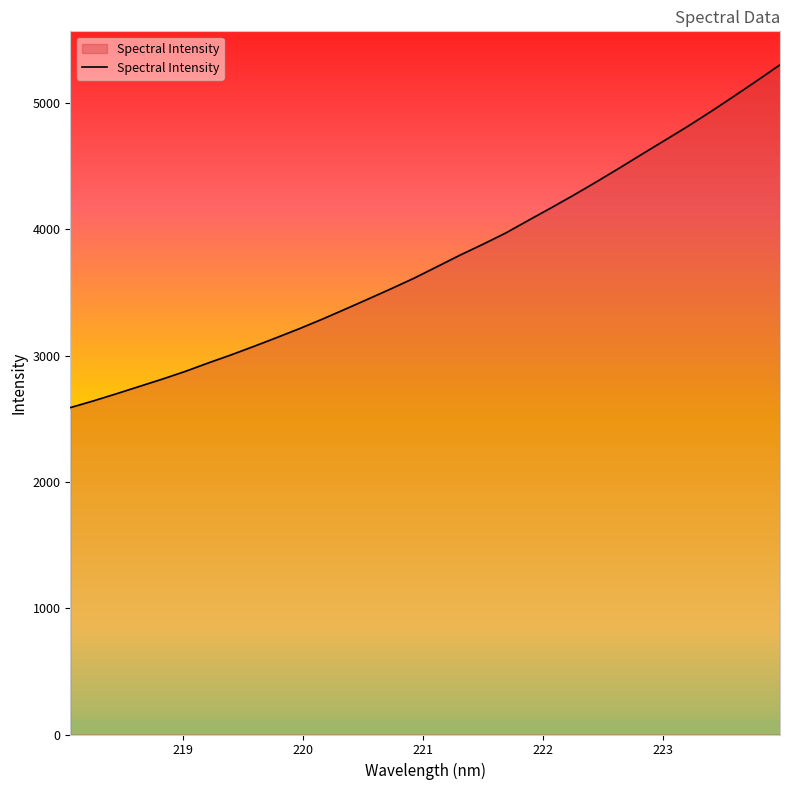

What is the difference between the maximum and minimum values?

2714.5